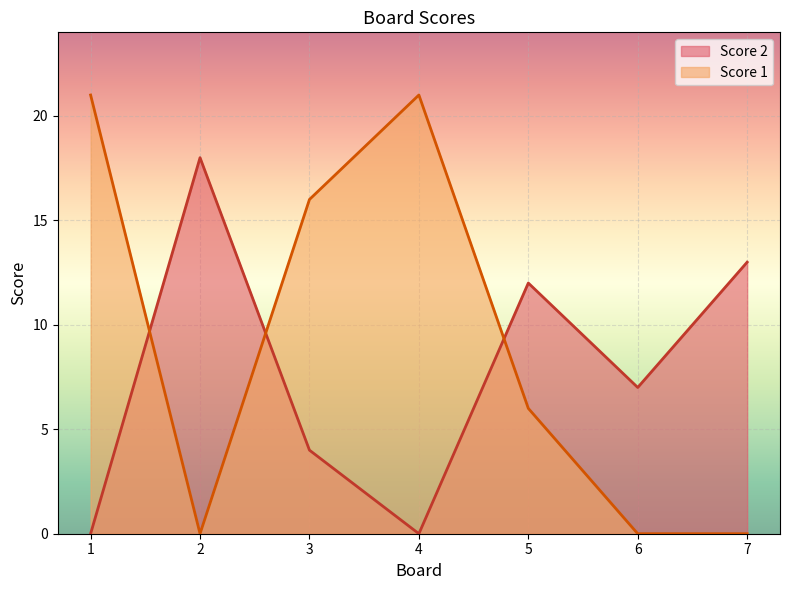

How many positive values does the Score 2 series have?

5